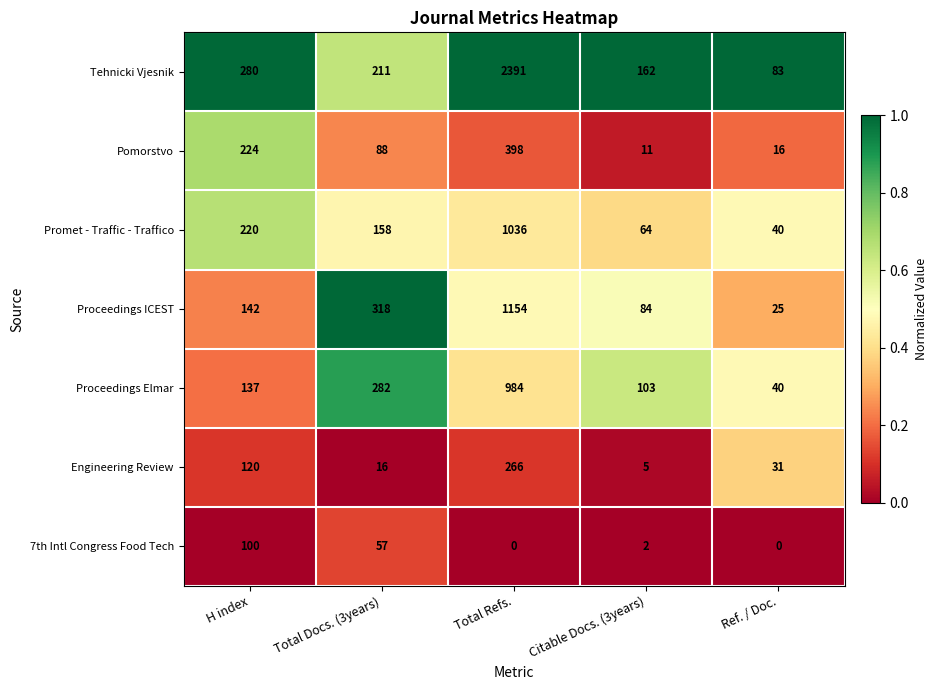

Which series has the widest spread of values?

Tehnicki Vjesnik